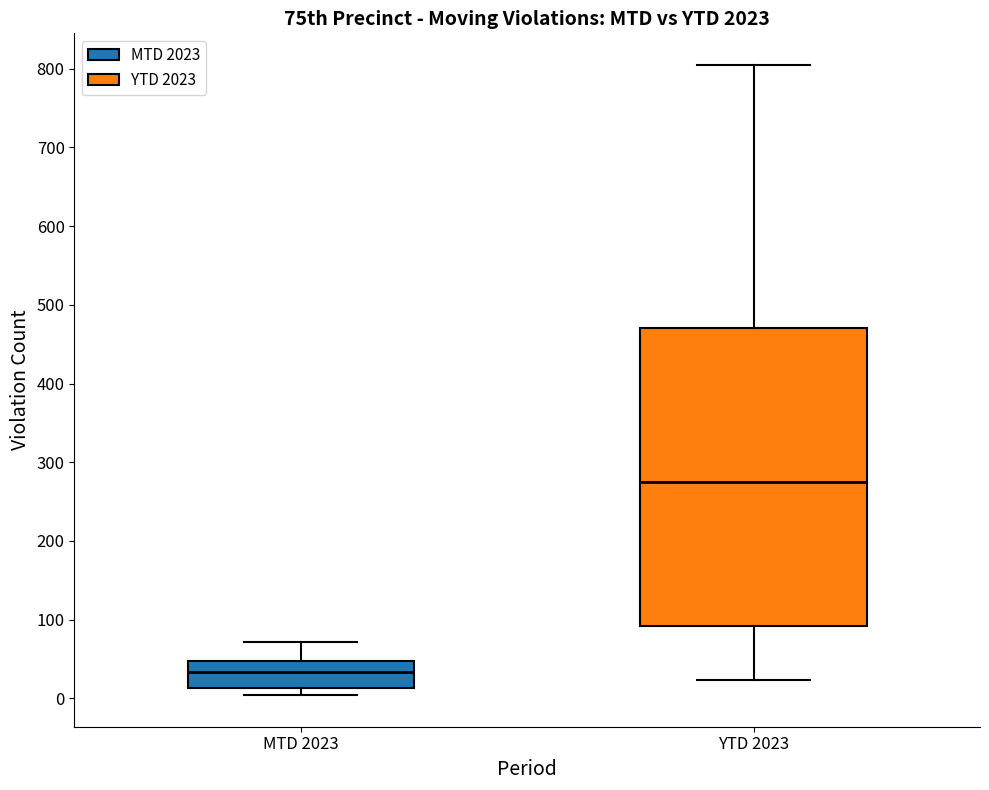

Where is the upper edge of the box for MTD 2023 on the y-axis? The values are not printed on the chart, so give them approximately, as read against the axis.

50